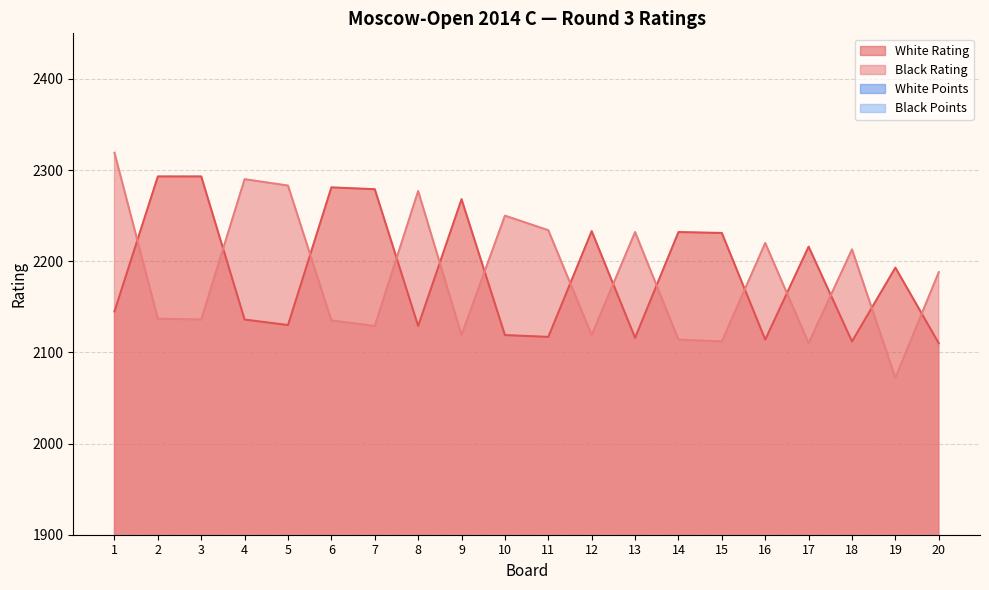

Which series has the largest total across all categories?

White Rating